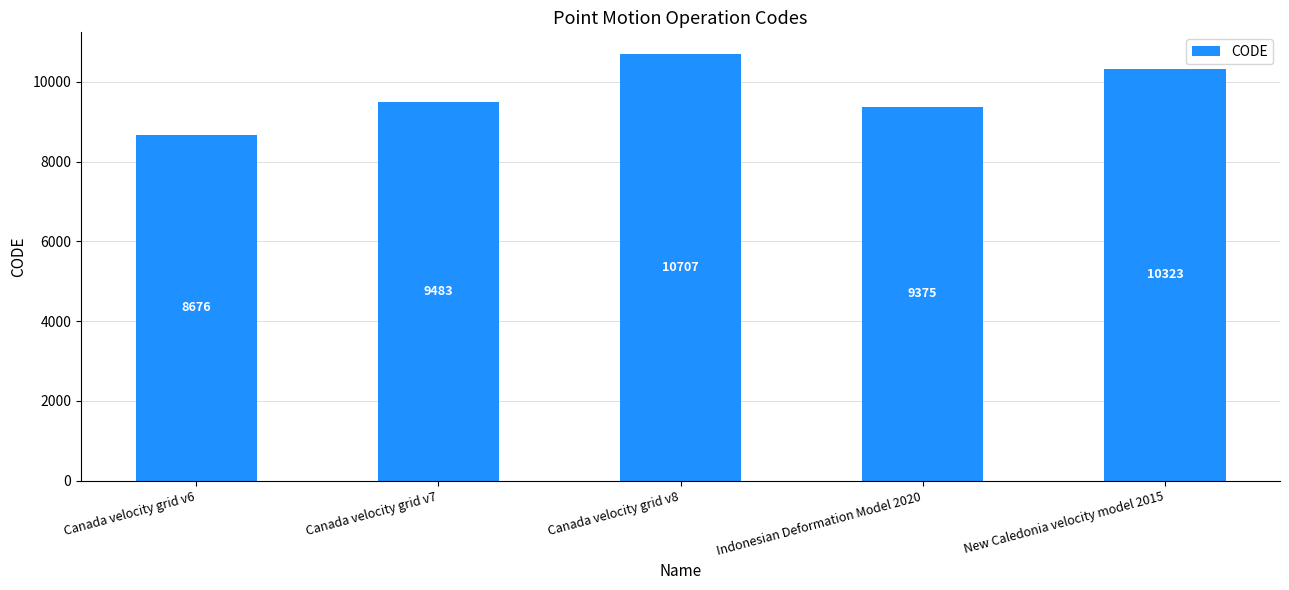

Reading right to left, transcribe all the data shown in this chart.

10323	9375	10707	9483	8676